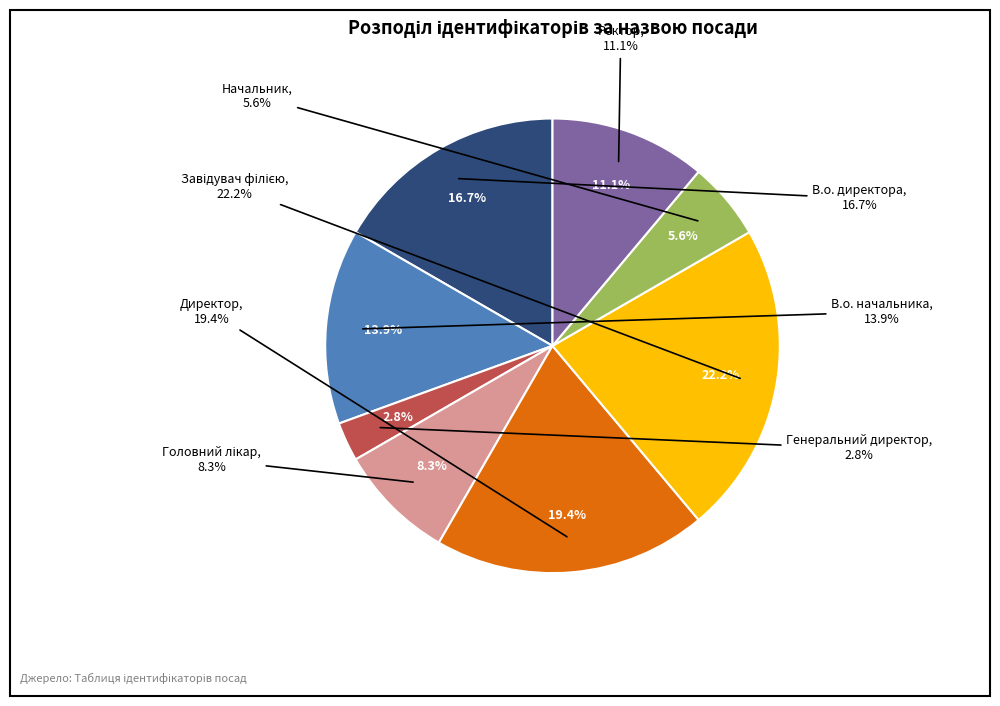

What is the change in value from Головний лікар to Директор?

+4